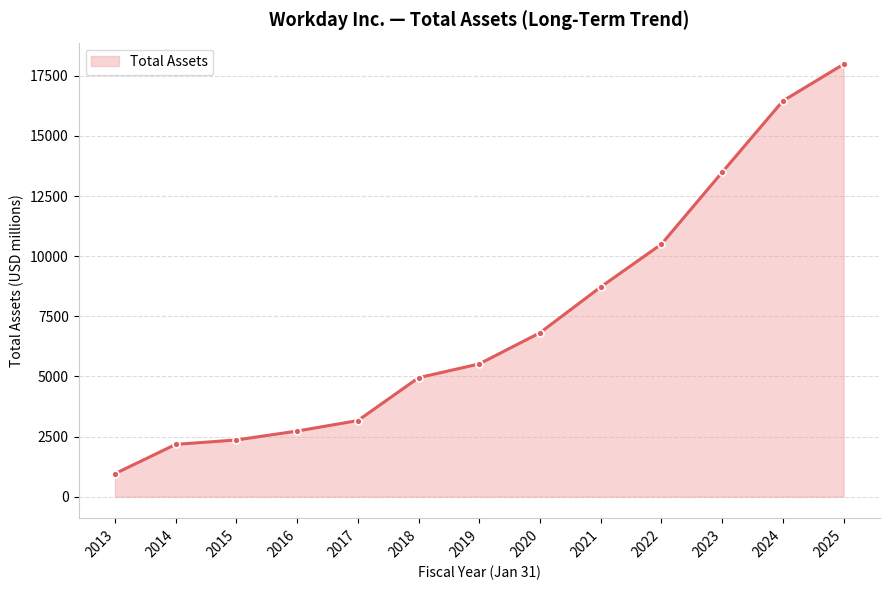

True or false: there are more than 1 points higher than both neighbors.

False